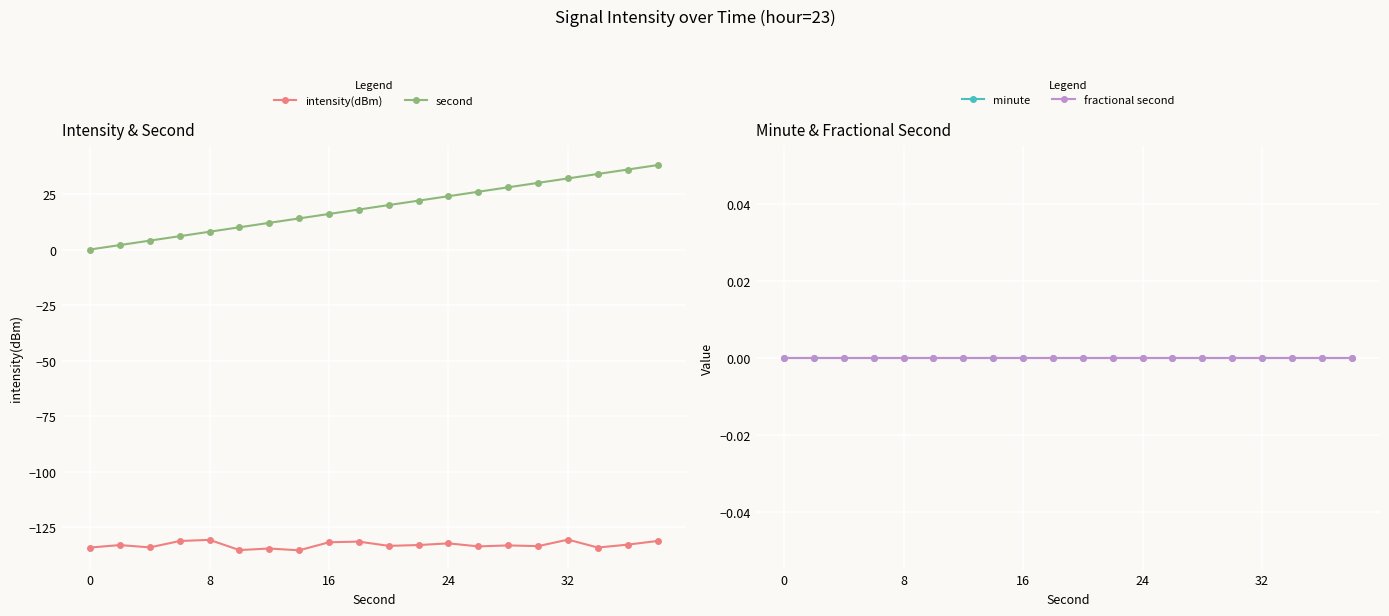

Is the value of second at 17 greater than the value of intensity(dBm) at 14?

Yes